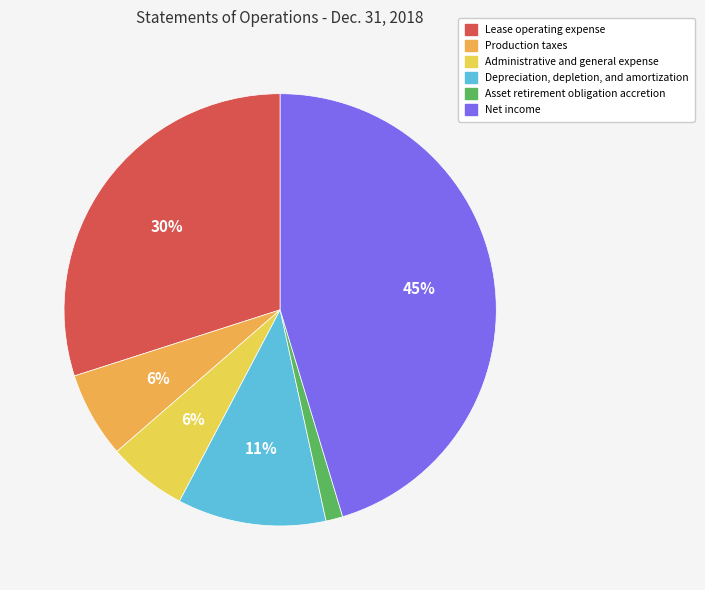

Combined, what portion of the pie is Lease operating expense and Depreciation, depletion, and amortization?

41.1%